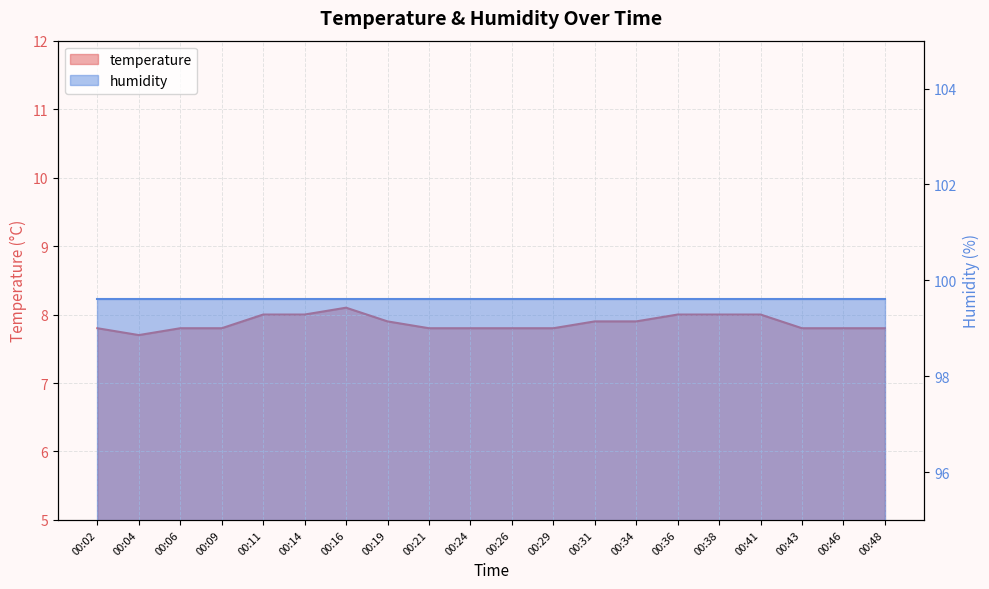

Which category has the highest value across all series?

00:16